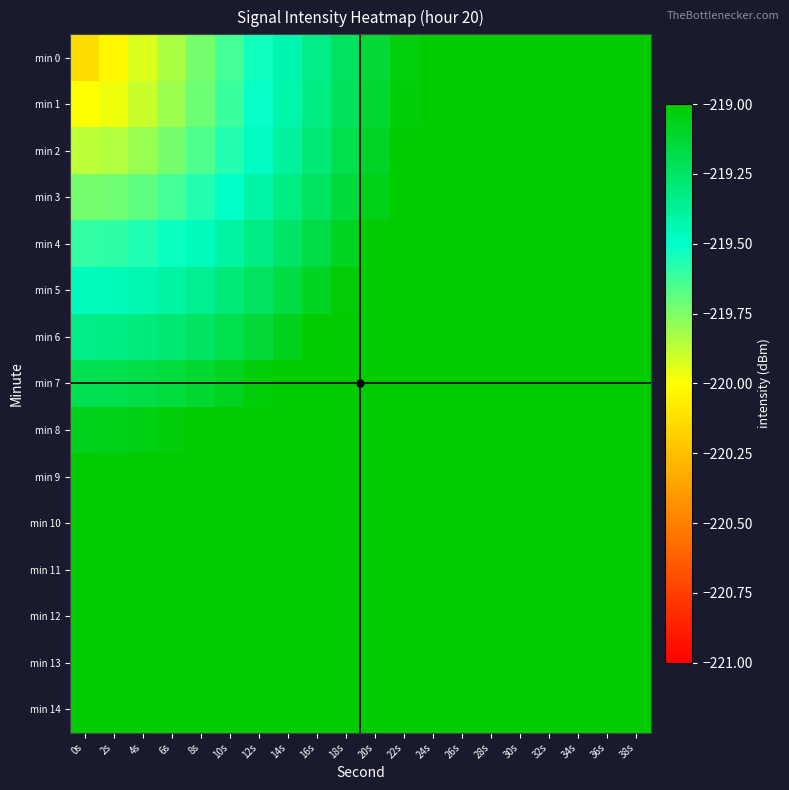

Count the number of data series in this chart.

15